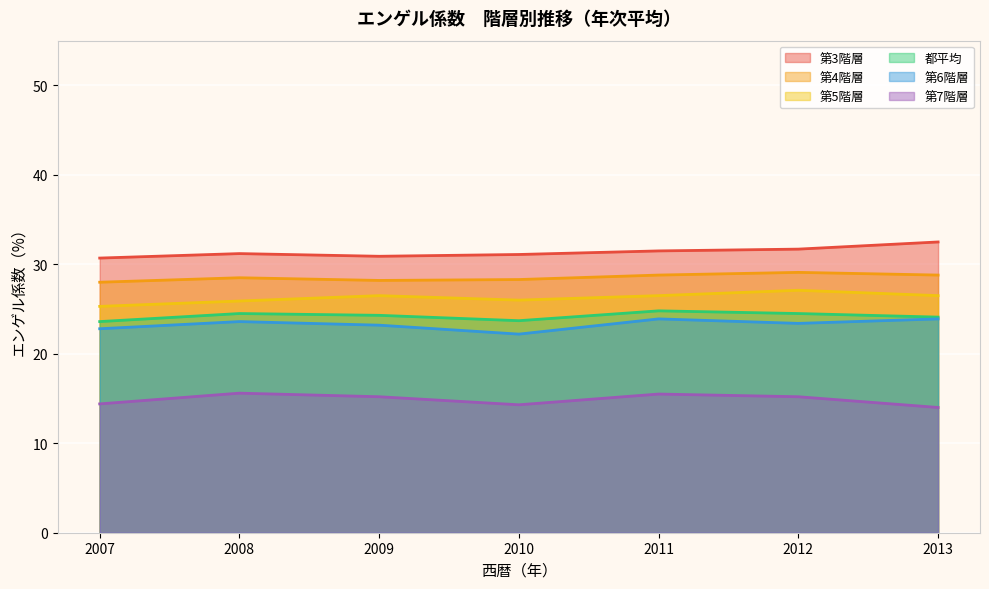

Does the chart display data point markers on the line(s)?

No